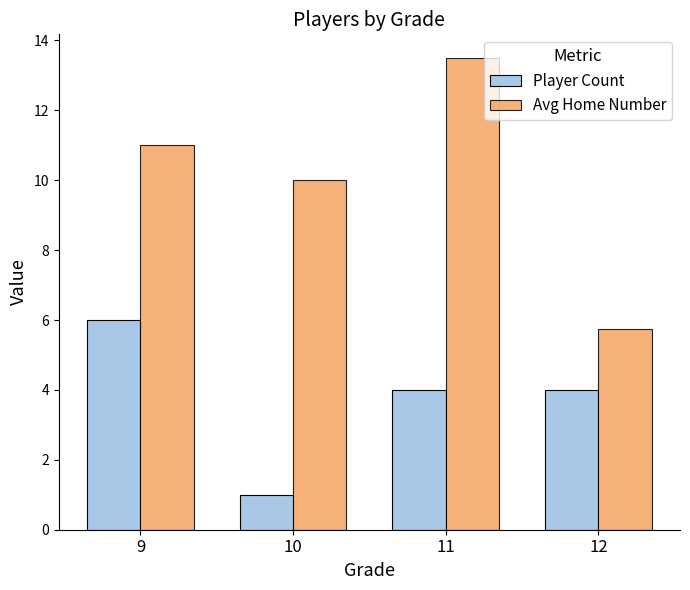

At which category is the sum across all series the highest?

11